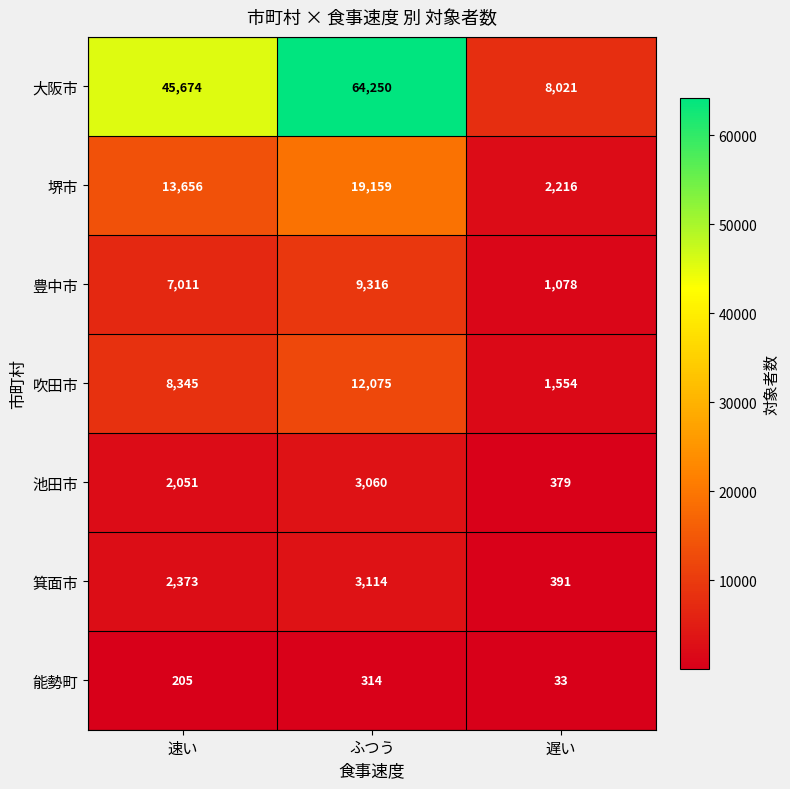

At which category is the sum across all series the highest?

ふつう